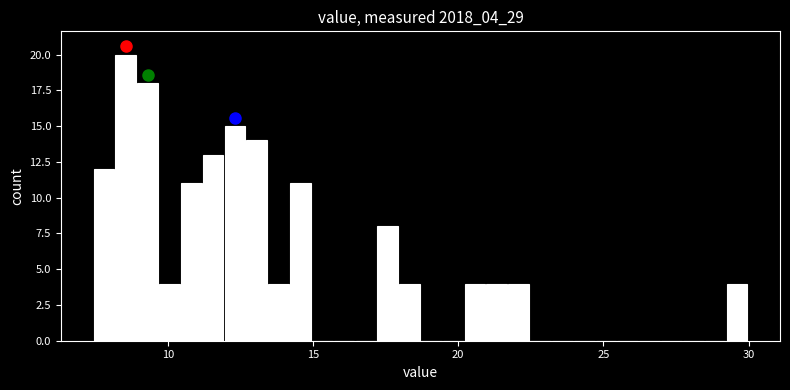

Around what value on the x-axis is the tallest bar? Give the approximate position of its centre, as read against the axis.

8.5